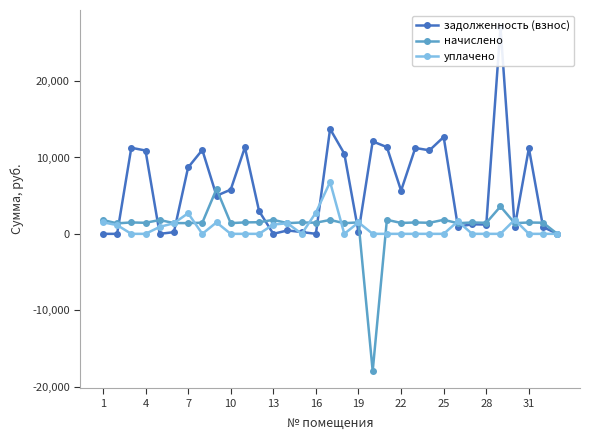

How many lines are shown in the chart?

3